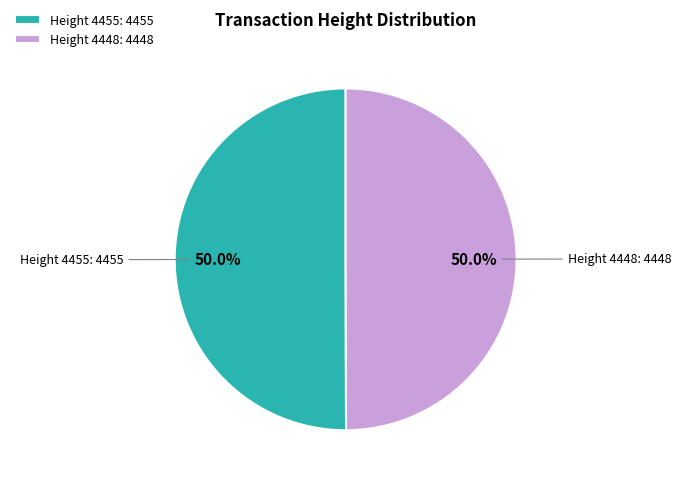

What portion of the pie excludes Height 4448: 4448?

50.0%